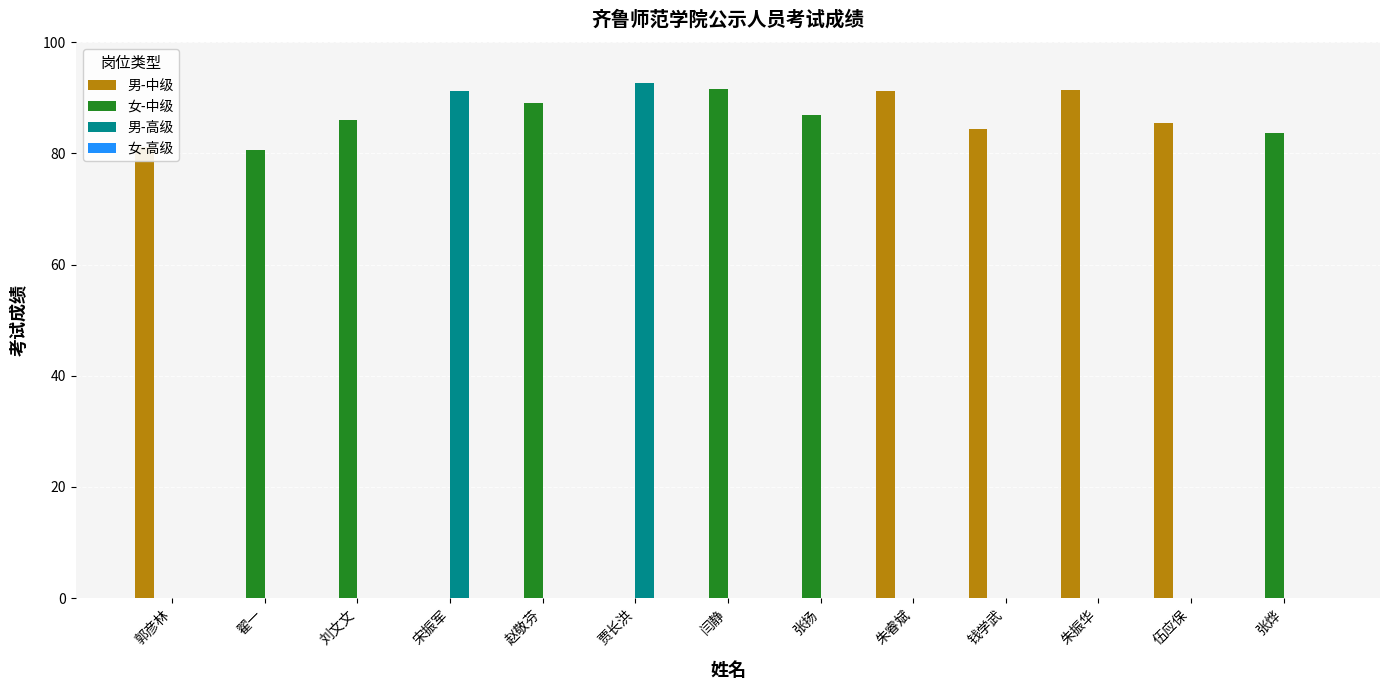

Which series changed the most between 郭彦林 and 朱振华?

男-中级